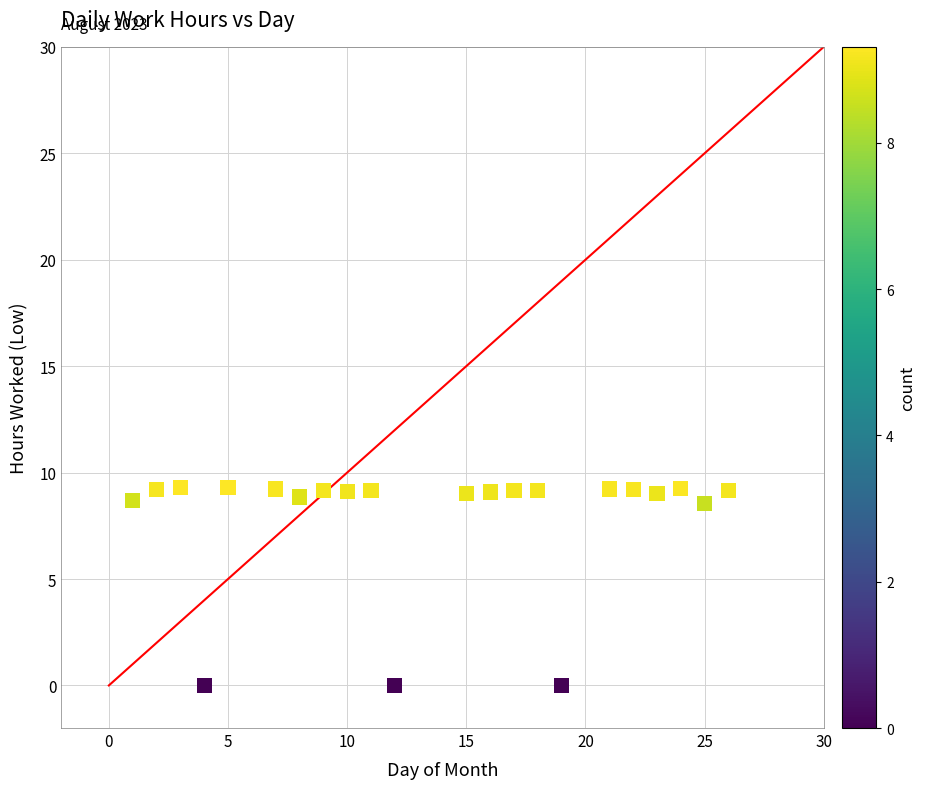

What is the range of Y values (max minus min)?

9.3